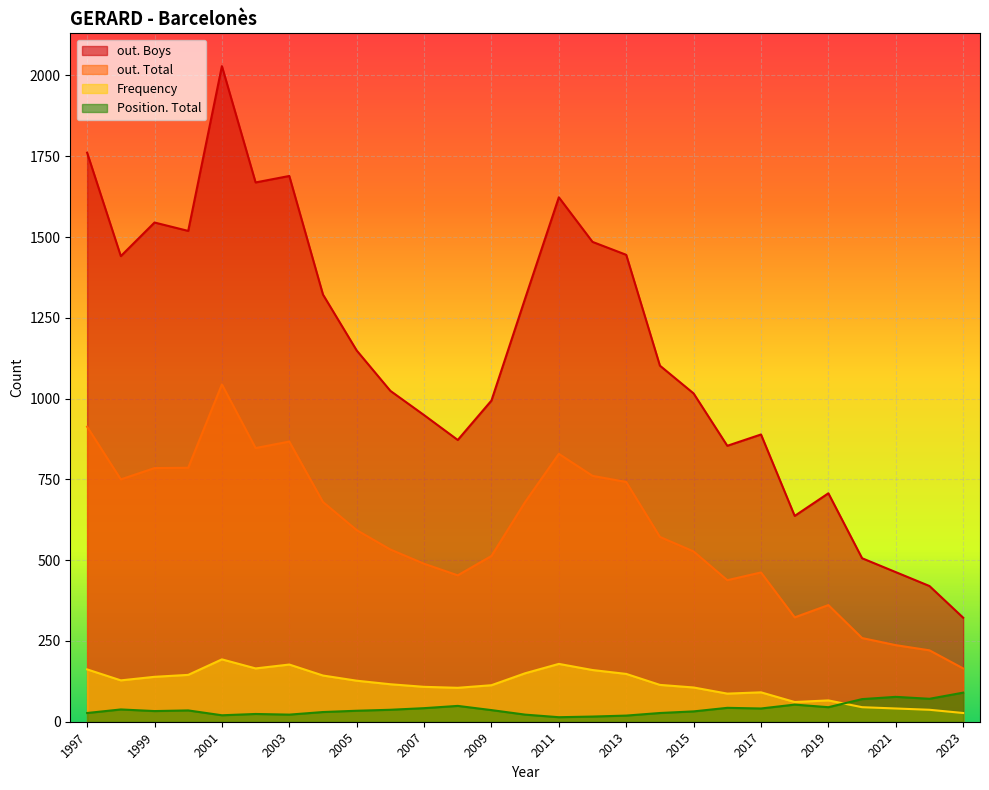

Reading left to right, extract all data points from this chart.

out. Boys: 2023=322	2022=420	2021=463	2020=506	2019=707	2018=637	2017=889	2016=854	2015=1016	2014=1102	2013=1445	2012=1485	2011=1623	2010=1310	2009=994	2008=872	2007=949	2006=1024	2005=1149	2004=1322	2003=1689	2002=1669	2001=2029	2000=1519	1999=1545	1998=1441	1997=1761
out. Total: 2023=165	2022=221	2021=237	2020=259	2019=361	2018=323	2017=462	2016=438	2015=527	2014=572	2013=742	2012=761	2011=829	2010=680	2009=513	2008=453	2007=489	2006=533	2005=593	2004=680	2003=867	2002=847	2001=1044	2000=786	1999=785	1998=750	1997=913
Frequency: 2023=27	2022=37	2021=41	2020=45	2019=66	2018=61	2017=91	2016=87	2015=106	2014=114	2013=148	2012=160	2011=179	2010=150	2009=113	2008=105	2007=108	2006=116	2005=127	2004=143	2003=177	2002=165	2001=193	2000=145	1999=139	1998=128	1997=162
Position. Total: 2023=90	2022=71	2021=77	2020=70	2019=45	2018=53	2017=41	2016=43	2015=32	2014=27	2013=19	2012=16	2011=14	2010=22	2009=36	2008=49	2007=42	2006=37	2005=34	2004=30	2003=22	2002=24	2001=20	2000=35	1999=33	1998=38	1997=27